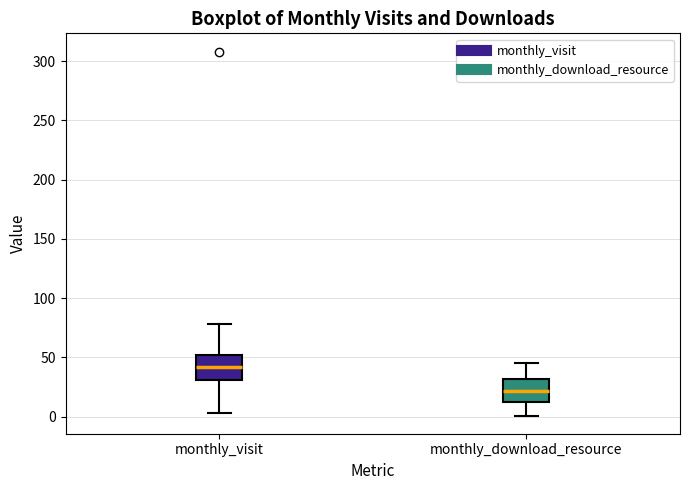

Reading left to right, transcribe this box plot: for each box, give where its median line is, the range the box spans, and where its two whiskers end, as read against the y-axis. The values are not printed on the chart, so give them approximately, as read against the axis.

monthly_visit: median 40, box 30 to 50, whiskers 5 to 80
monthly_download_resource: median 20, box 10 to 30, whiskers 0 to 45